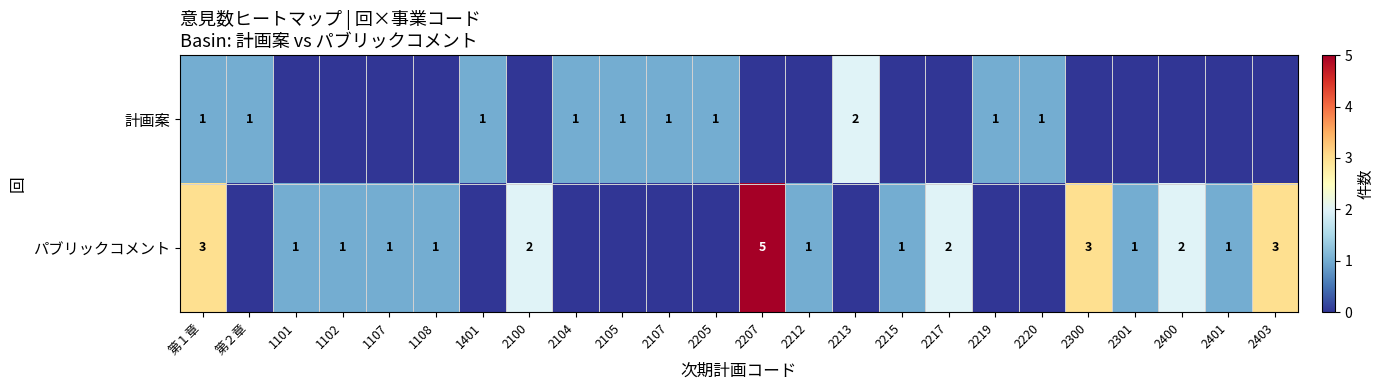

The パブリックコメント series shows 1 at 2100. True or false?

False